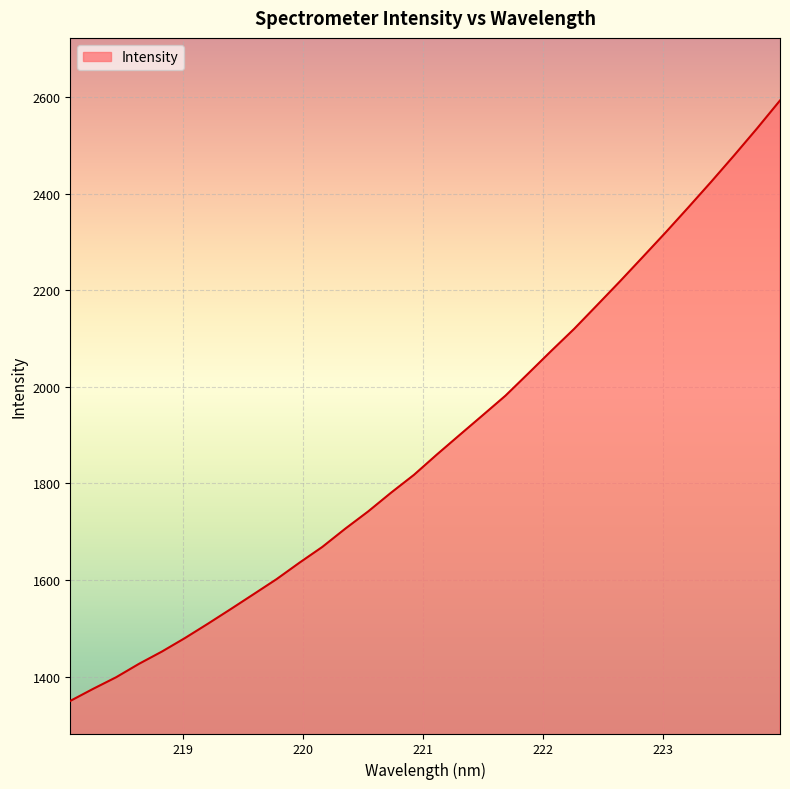

What is the difference between the maximum and minimum values?

1243.4